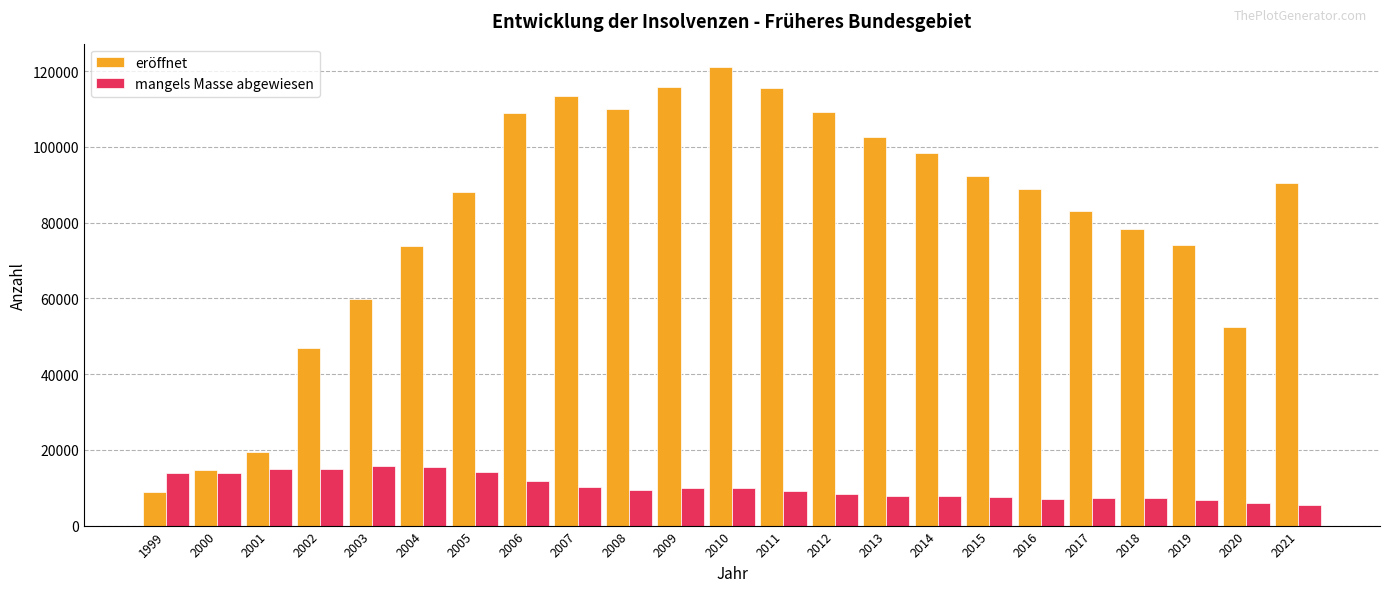

What is the difference between the second highest and second lowest values in the eröffnet series?

101081